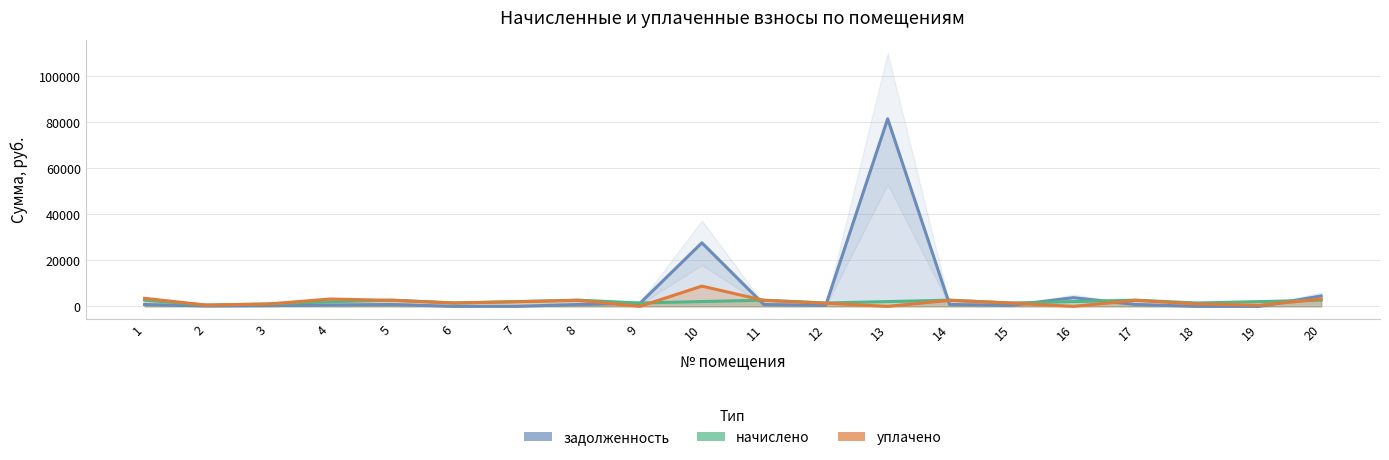

Does the chart display data point markers on the line(s)?

No